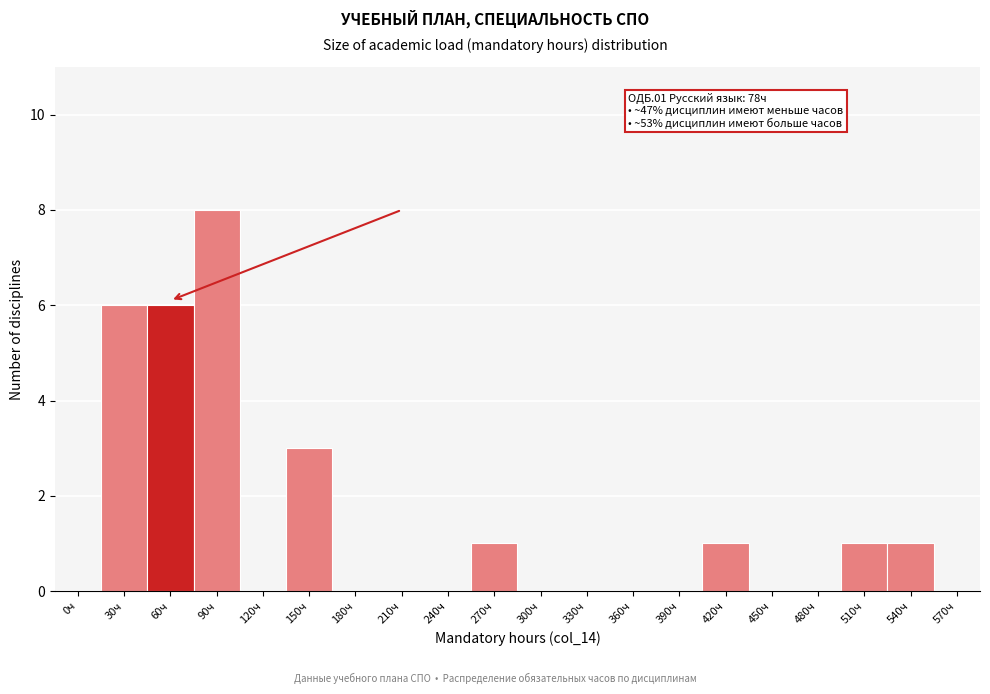

Reading left to right, extract all data points from this chart.

0ч=0	30ч=6	60ч=6	90ч=8	120ч=0	150ч=3	180ч=0	210ч=0	240ч=0	270ч=1	300ч=0	330ч=0	360ч=0	390ч=0	420ч=1	450ч=0	480ч=0	510ч=1	540ч=1	570ч=0